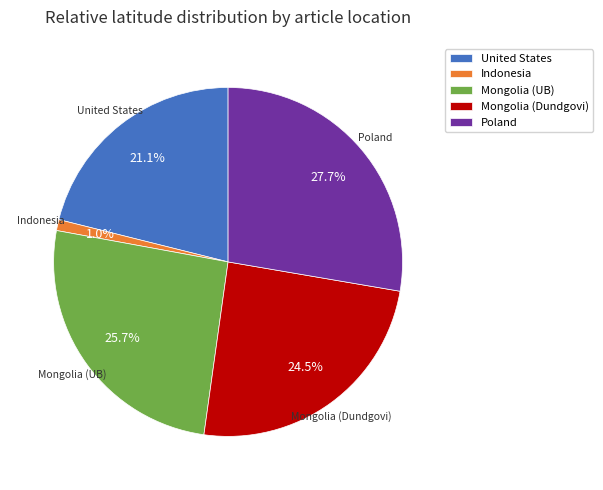

What is the ratio of the value at Mongolia (Dundgovi) to the value at Poland?

0.9